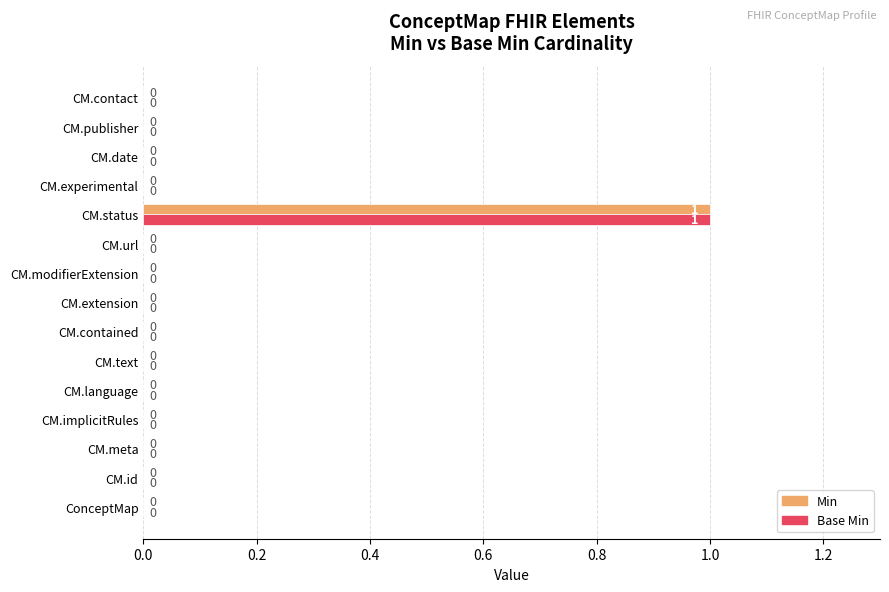

At which category is the sum across all series the highest?

CM.status